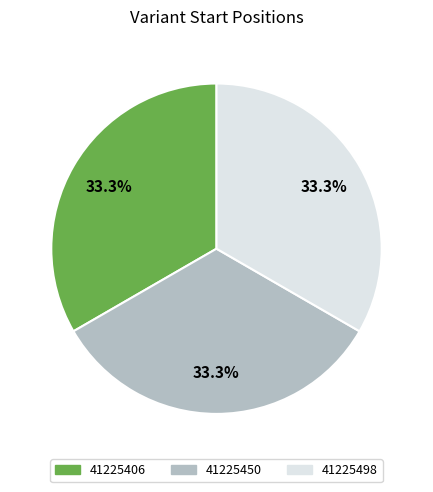

The 41225498 slice represents 33% of the pie. True or false?

True